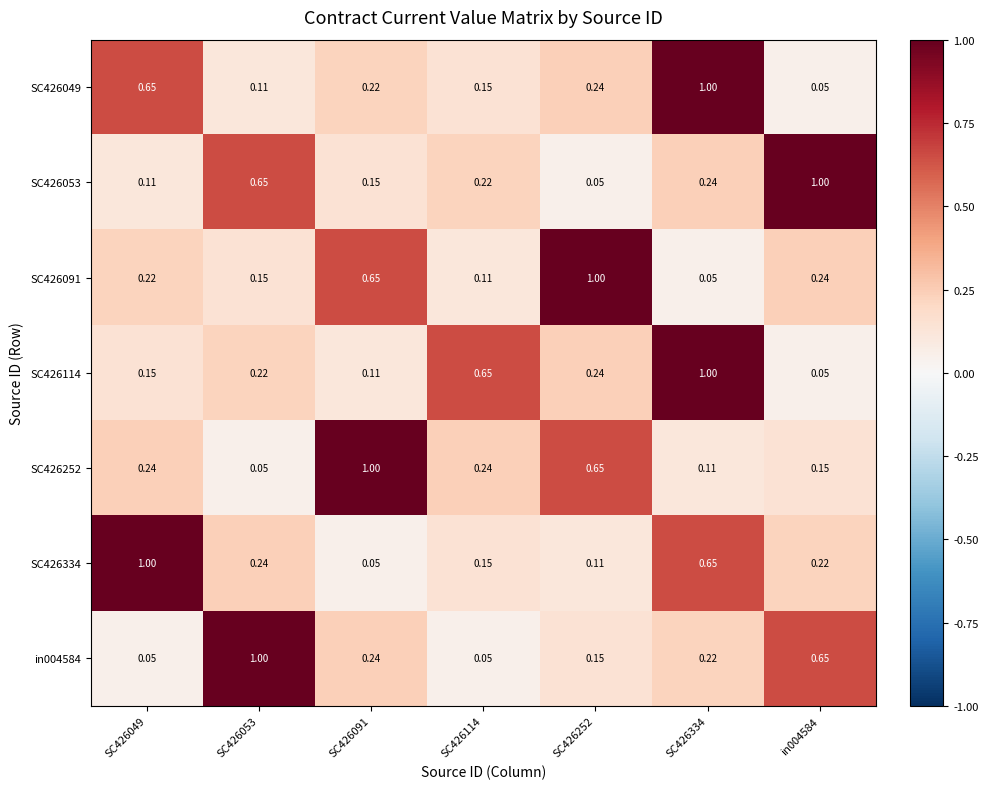

What is the difference between the highest and lowest values at in004584?

1.0